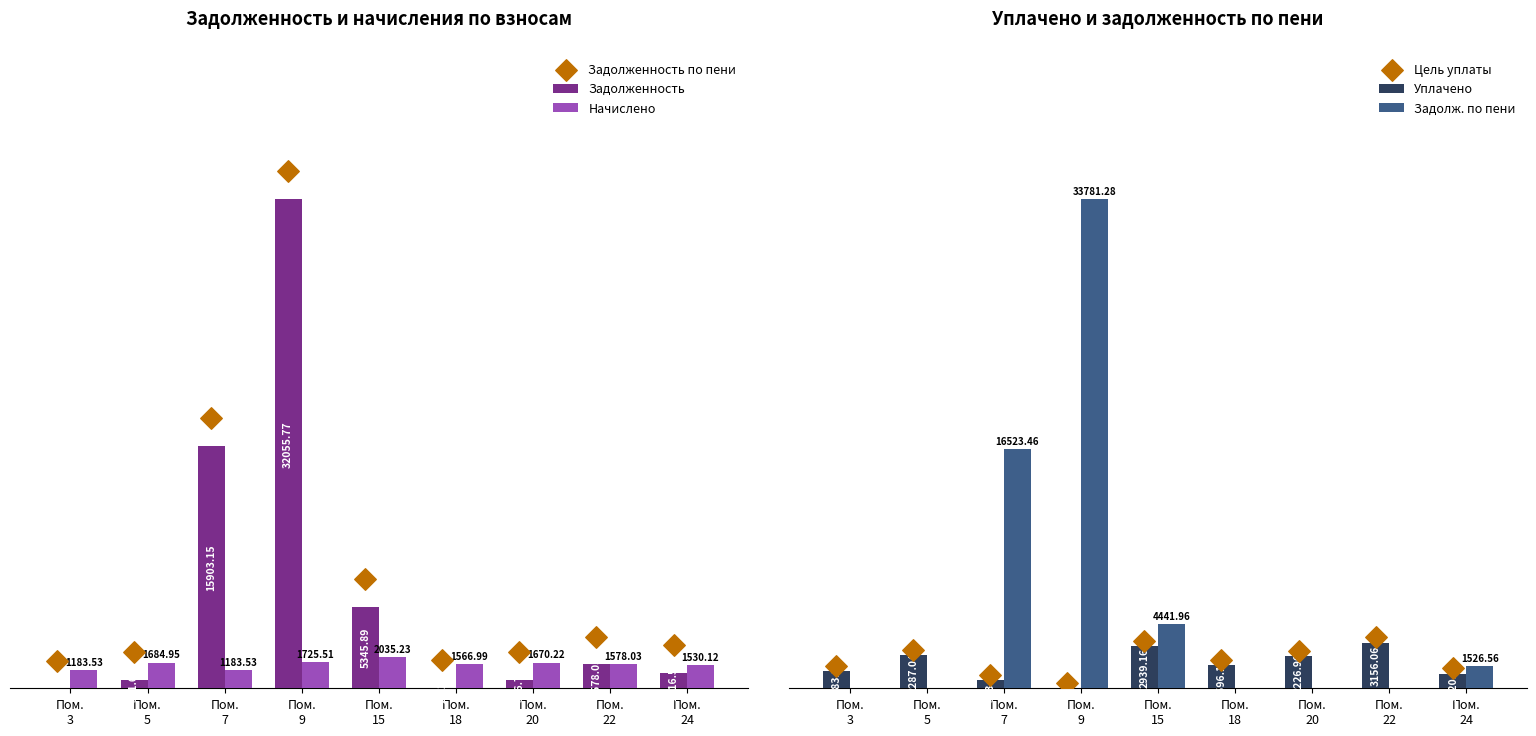

At which category is the sum across all series the highest?

Пом.
9